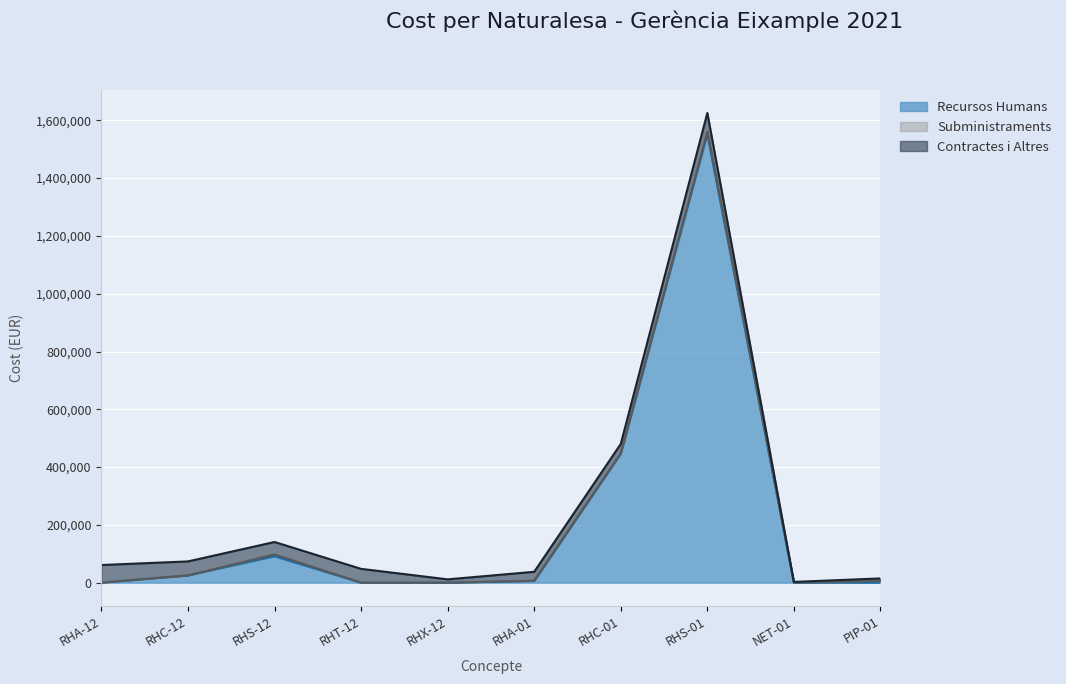

What is the difference between the Recursos Humans values at PIP-01 and RHT-12?

39.4